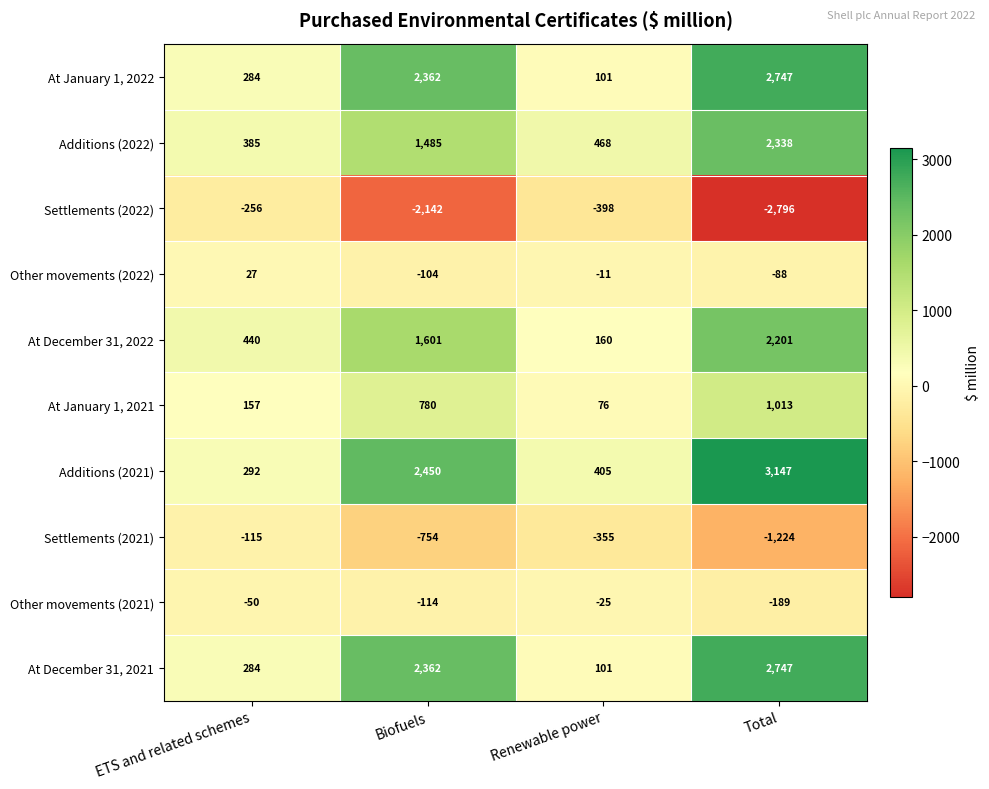

List the labels in order of Additions (2022) value, largest first.

Total, Biofuels, Renewable power, ETS and related schemes